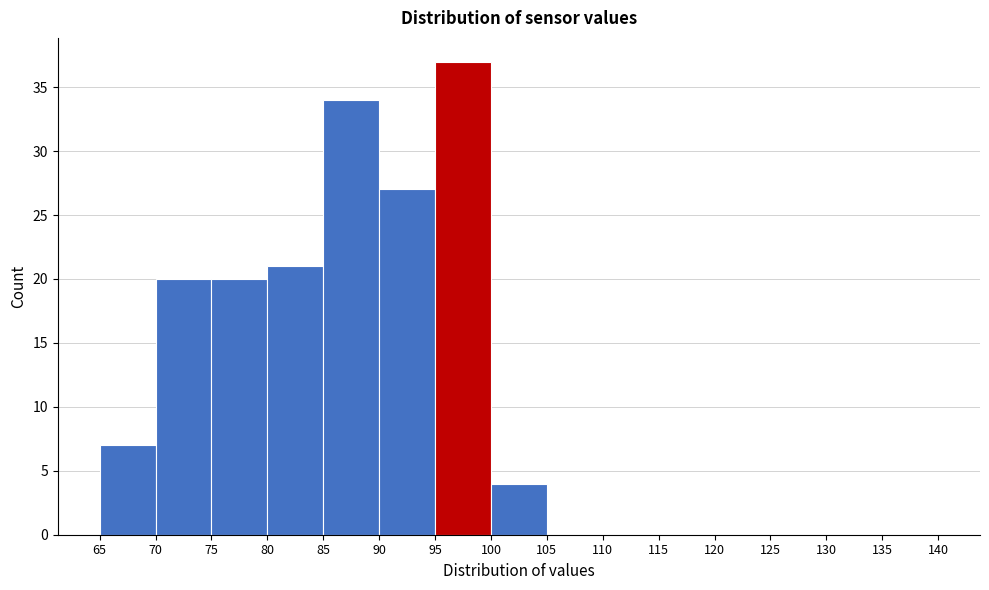

Reading left to right, transcribe this chart: for each bar, give the range it covers on the x-axis and its height. The values are not printed on the chart, so give them approximately, as read against the axis.

65 to 70: 7
70 to 75: 20
75 to 80: 20
80 to 85: 21
85 to 90: 34
90 to 95: 27
95 to 100: 37
100 to 105: 4
105 to 110: 0
110 to 115: 0
115 to 120: 0
120 to 125: 0
125 to 130: 0
130 to 135: 0
135 to 140: 0